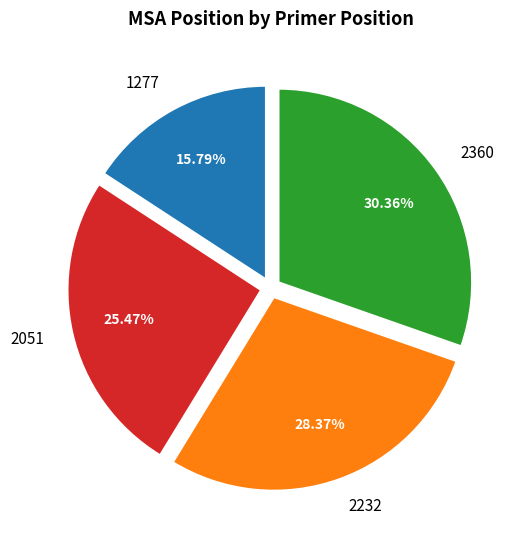

Which slice is the largest?

2360